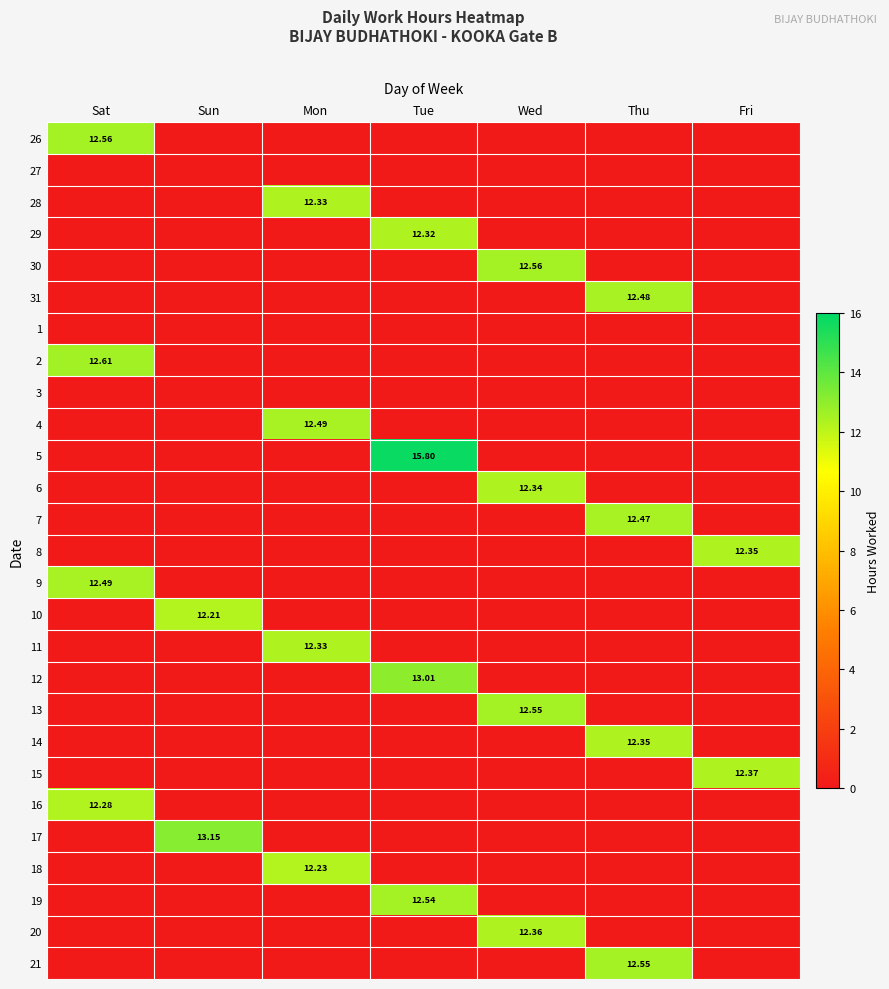

At which label does 11 reach its peak?

Mon